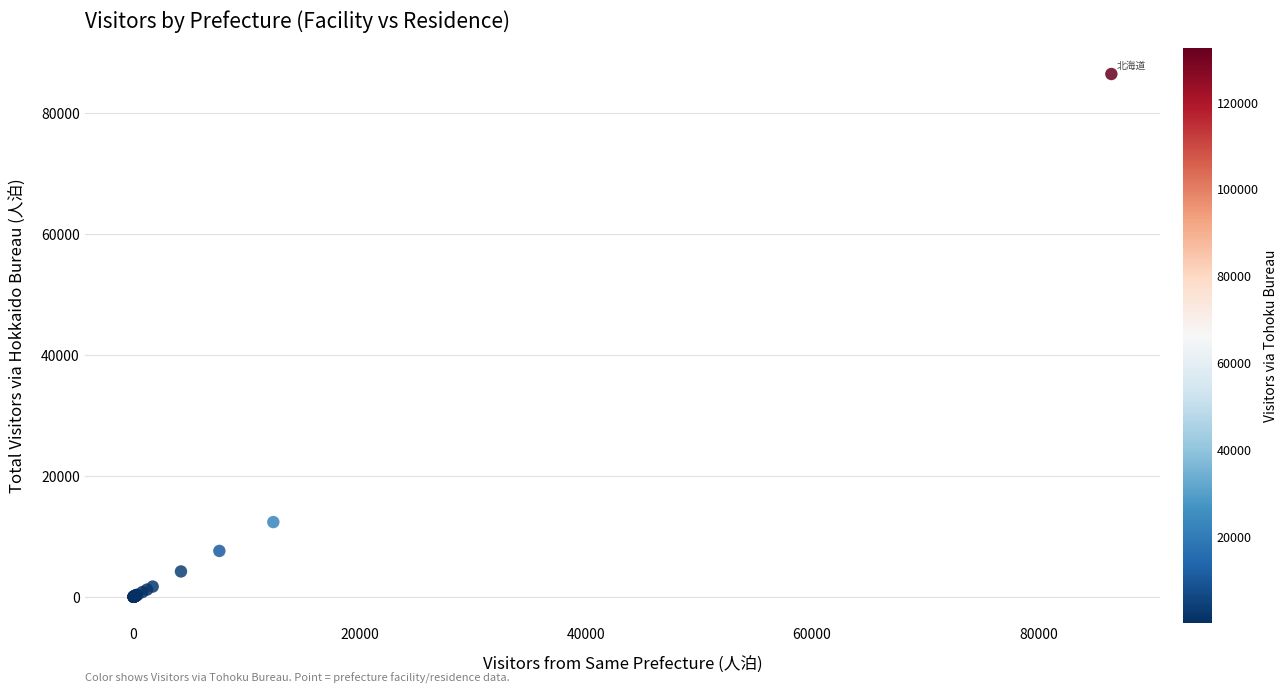

What Y value in the scatter plot is closest to 43233?

12368